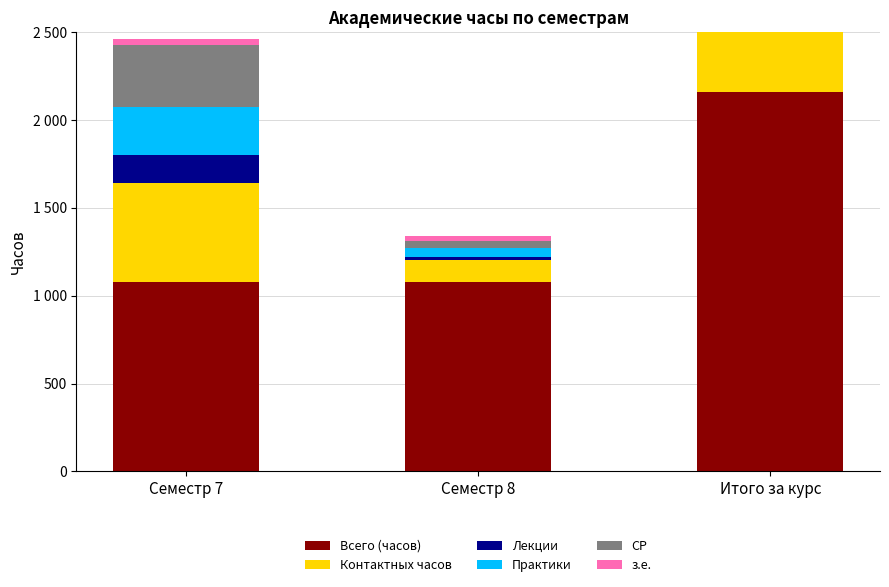

True or false: Контактных часов has a value of 289.4 at Итого за курс.

False